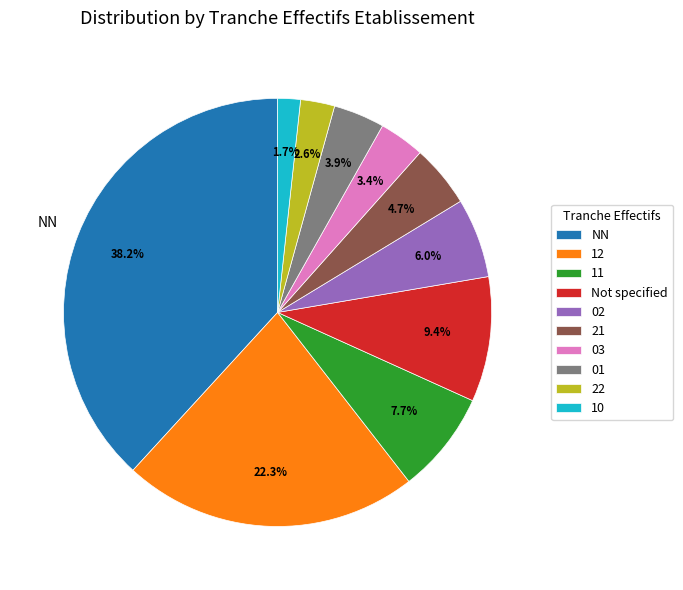

What is the largest slice in the pie chart?

NN